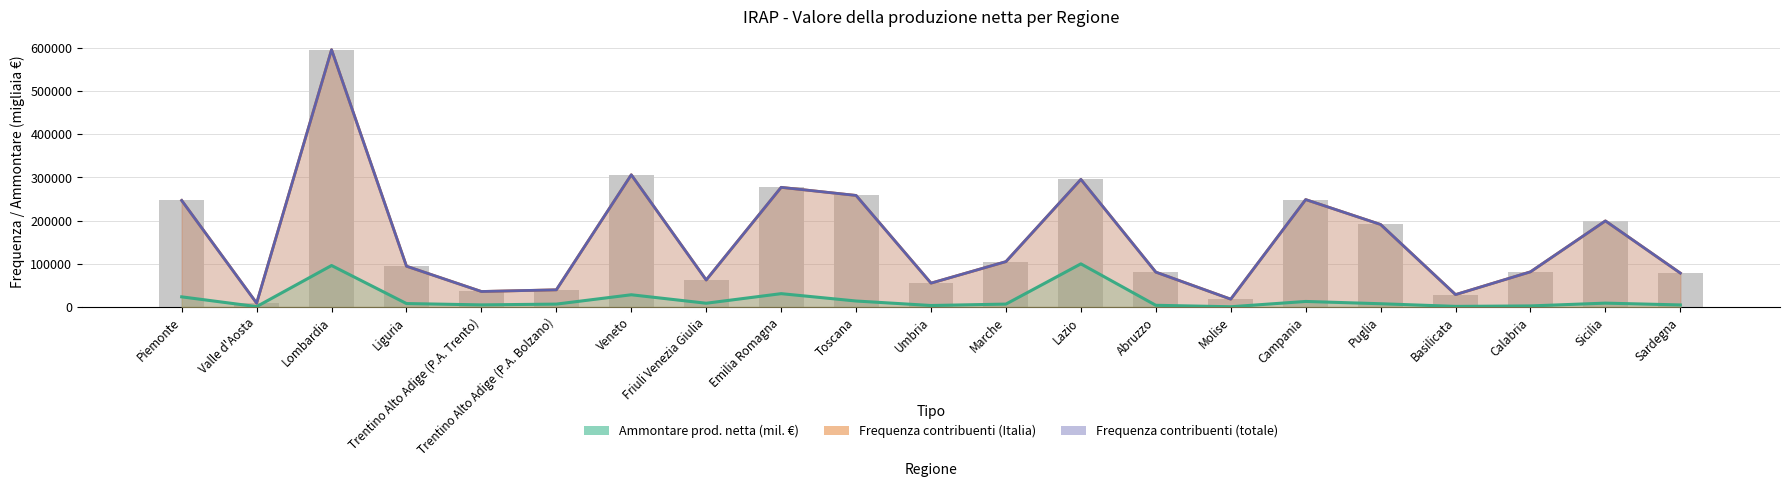

What is the difference between the Ammontare prod. netta (mil. €) - linea values at Valle d'Aosta and Abruzzo?

3047.9